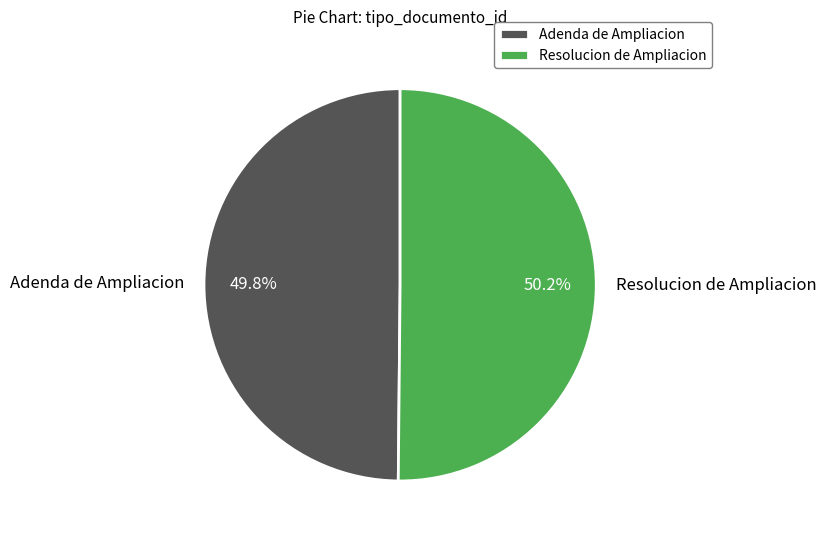

Does any single category account for the majority?

Yes